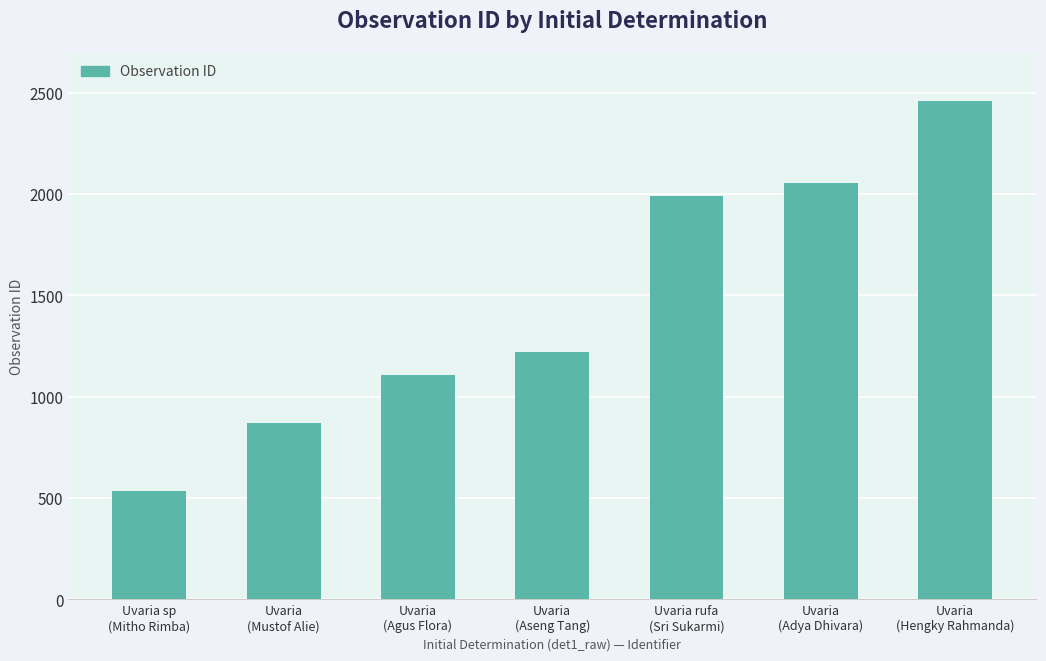

What is the difference between the values at Uvaria
(Agus Flora) and Uvaria
(Mustof Alie)?

235